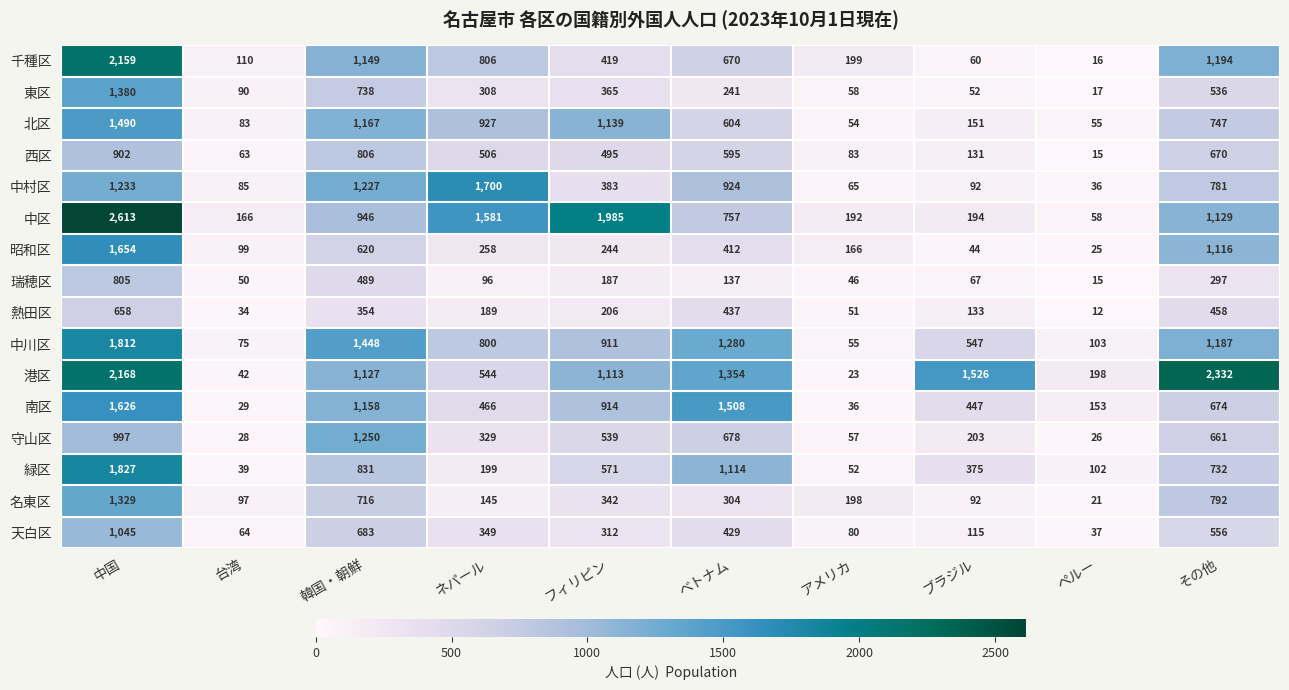

What is the sum of the 瑞穂区 values at ペルー and ネパール?

111